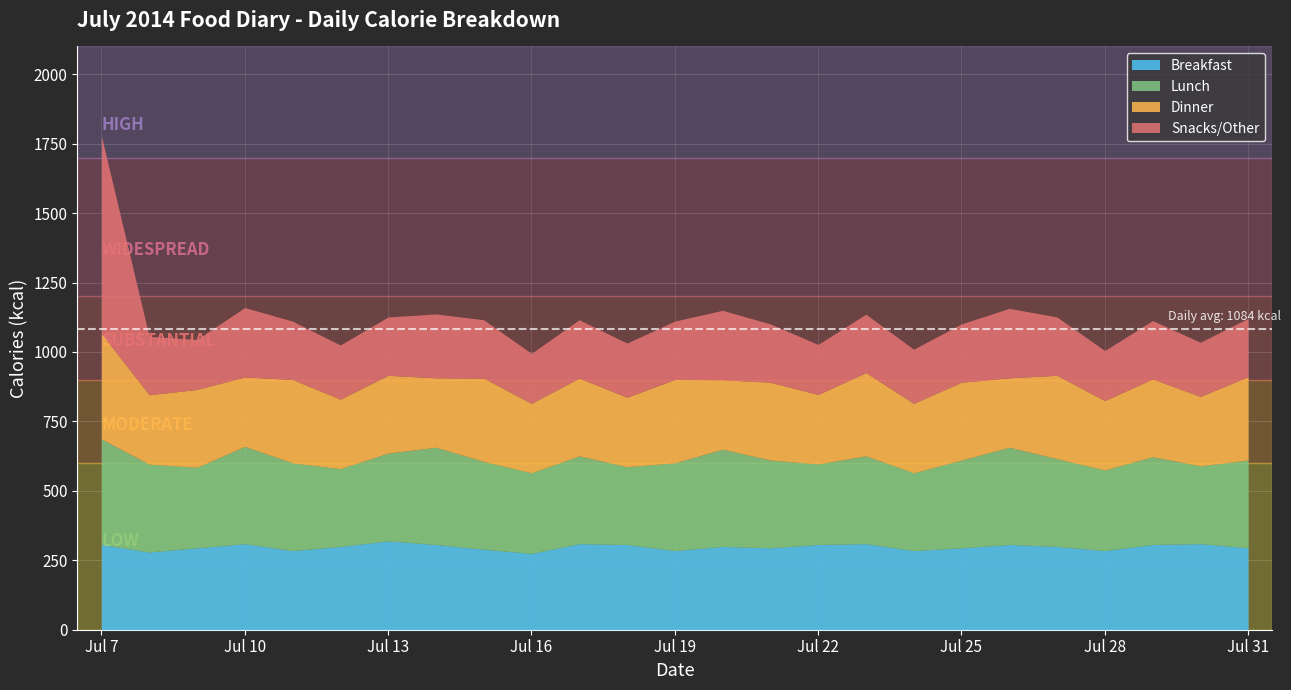

At which category is the sum across all series the highest?

Jul 7